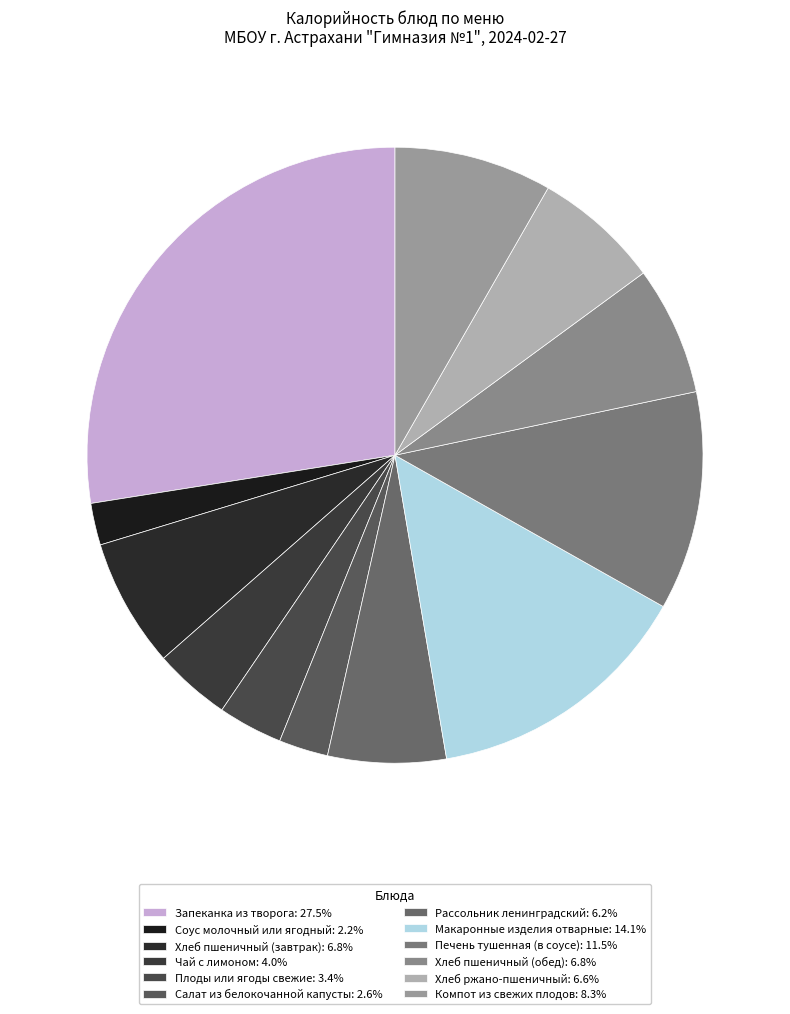

What percentage do Салат из белокочанной капусты and Макаронные изделия отварные together represent?

16.7%